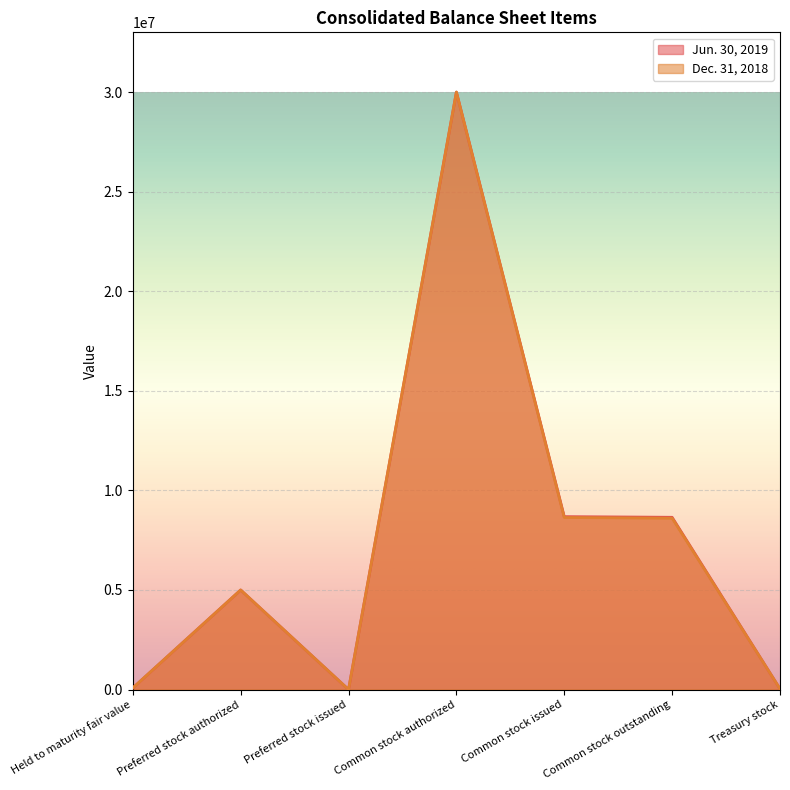

True or false: Jun. 30, 2019 and Dec. 31, 2018 cross at least once.

False